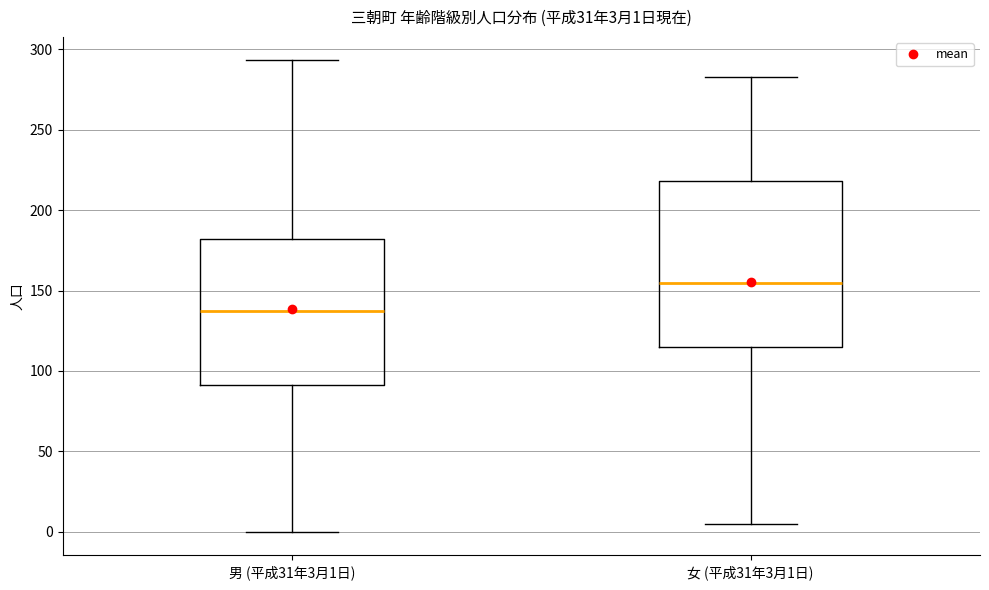

Which box's median line is the highest?

女 (平成31年3月1日)